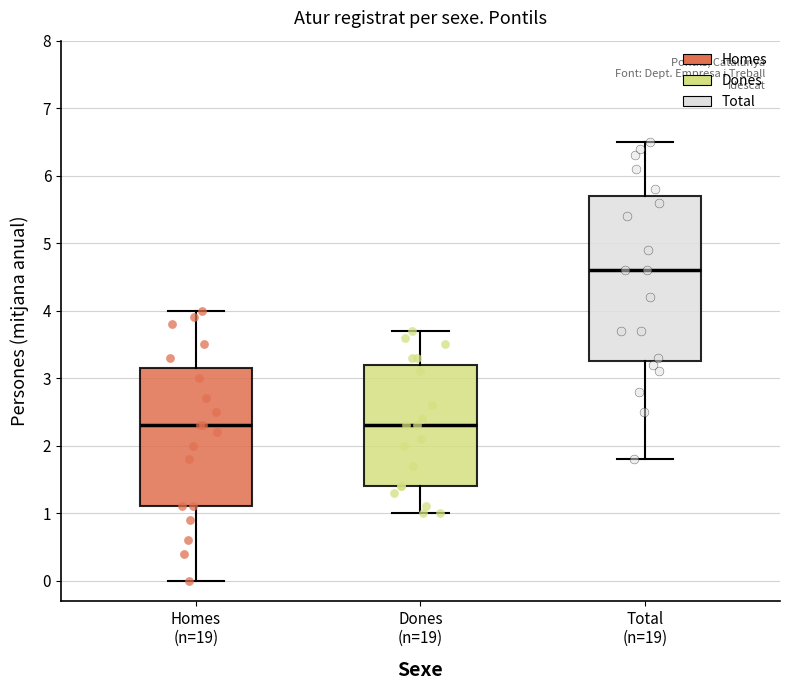

Reading left to right, read every box against the y-axis: the position of its median line, the range the box covers, and the ends of its whiskers. The values are not printed on the chart, so give them approximately, as read against the axis.

Homes (n=19): median 2.3, box 1.1 to 3.2, whiskers 0.0 to 4.0
Dones (n=19): median 2.3, box 1.4 to 3.2, whiskers 1.0 to 3.7
Total (n=19): median 4.6, box 3.3 to 5.7, whiskers 1.8 to 6.5